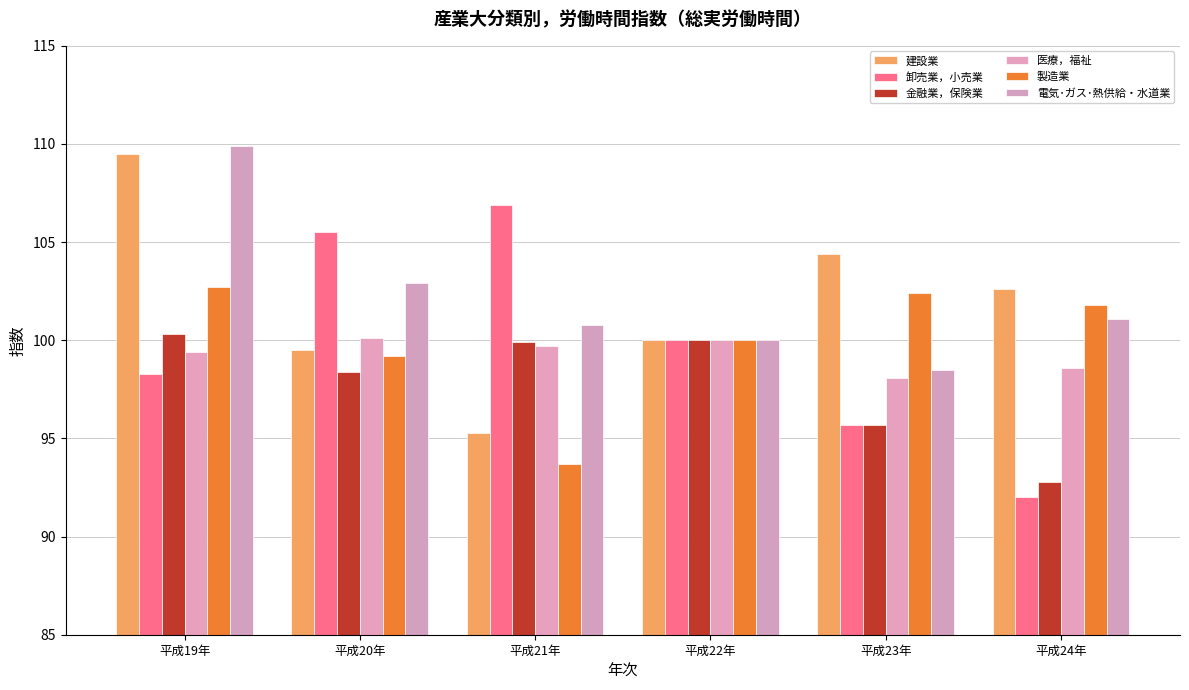

What is the difference between the maximum and minimum values in the 製造業 series?

9.0